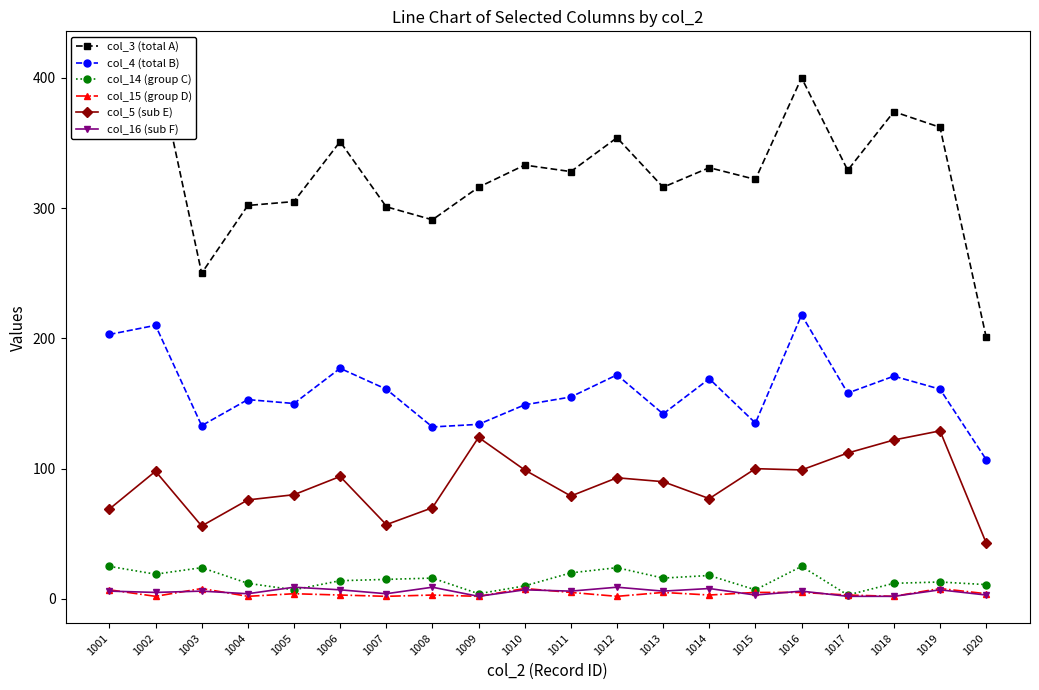

Count the number of categories in the chart.

20